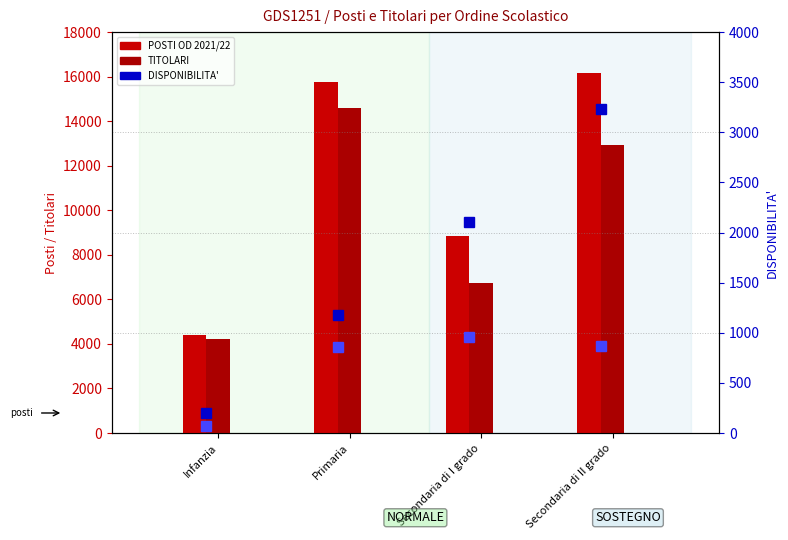

What is the difference between the maximum and second lowest values in the POSTI OD 2021/22 series?

7313